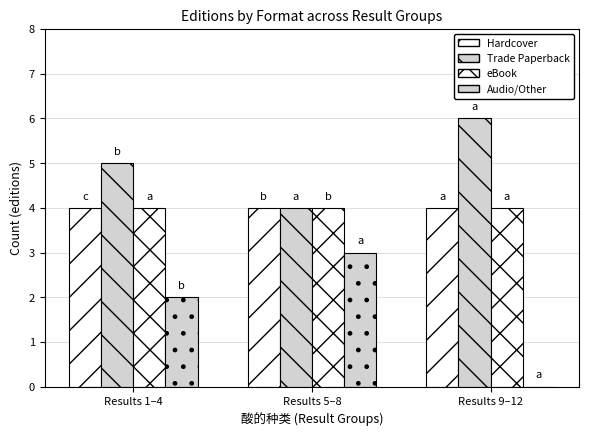

At which label is Audio/Other closest to 1?

Results 1–4